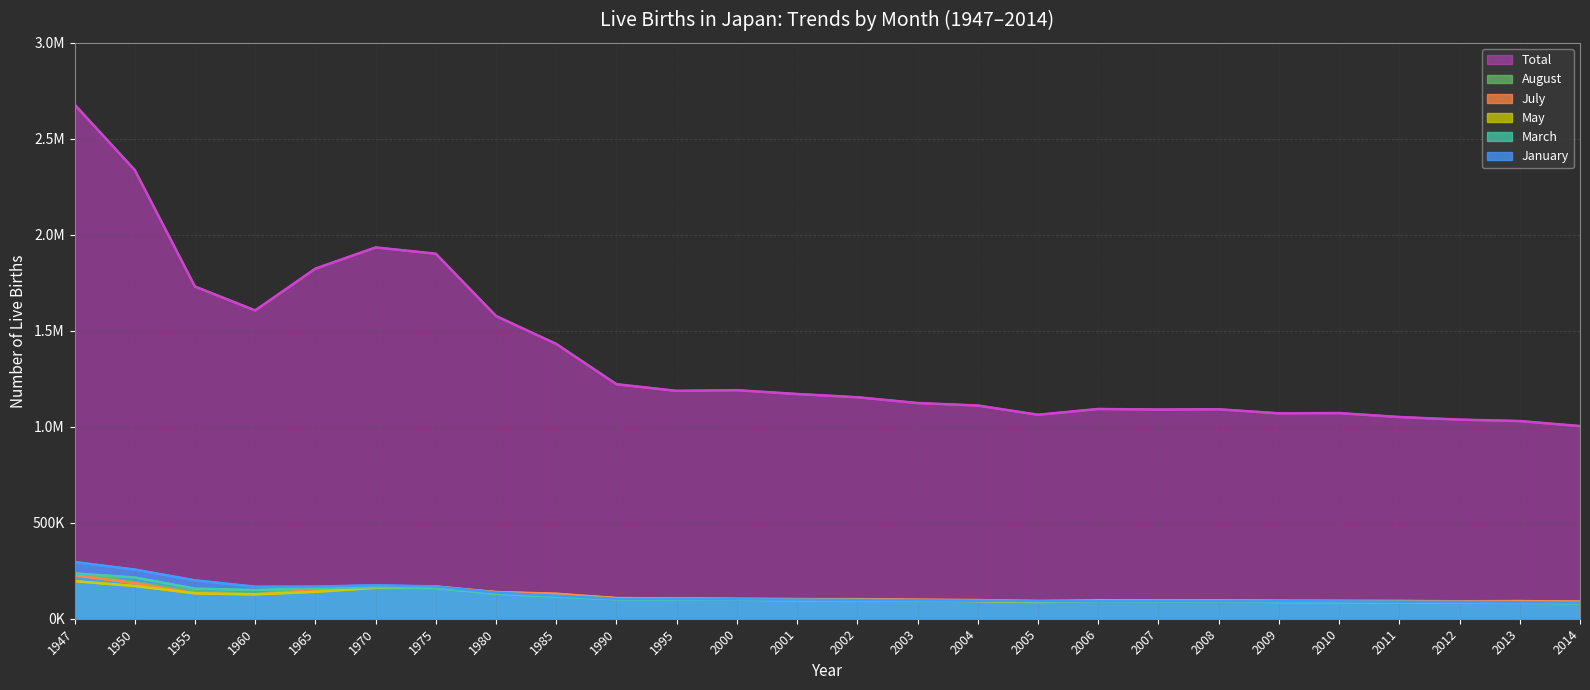

At how many categories does at least one series exceed 1649396?

6